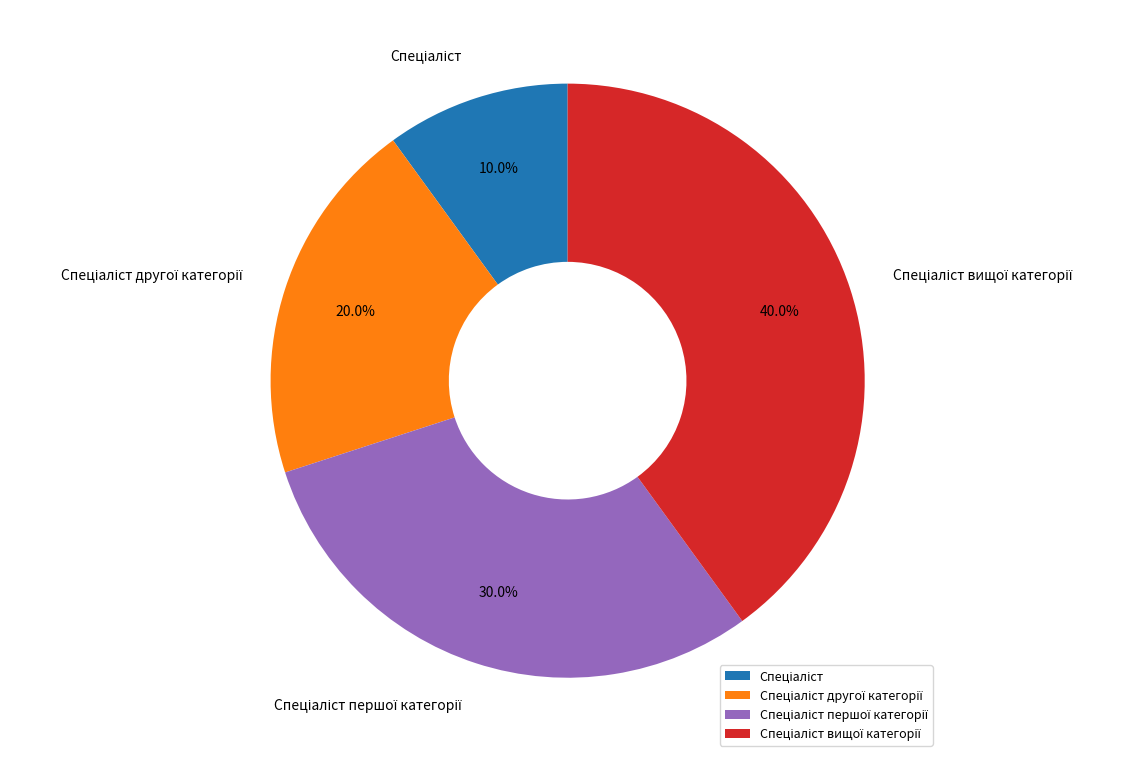

Is there a majority slice in this chart?

No